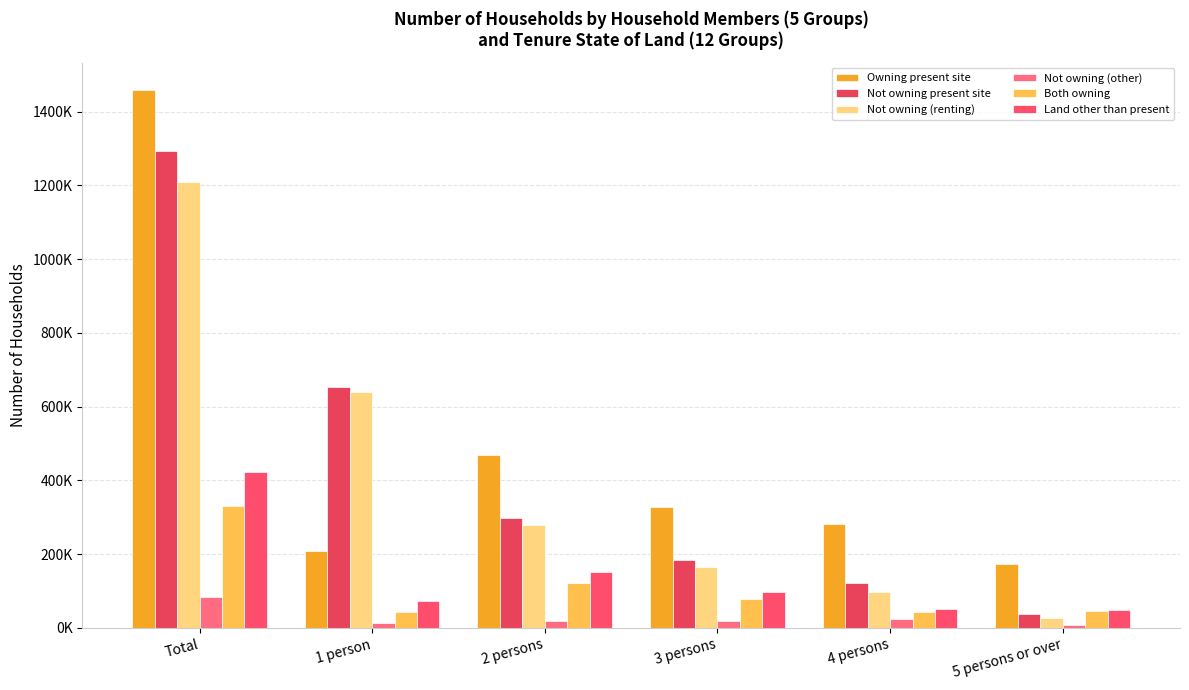

Is it true that Not owning present site equals 184000 at 3 persons?

True